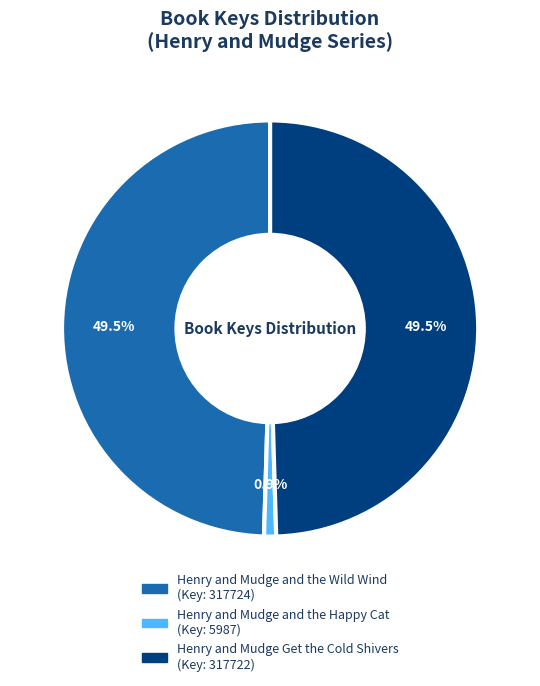

True or false: Henry and Mudge and the Happy Cat accounts for 1% of the total.

True